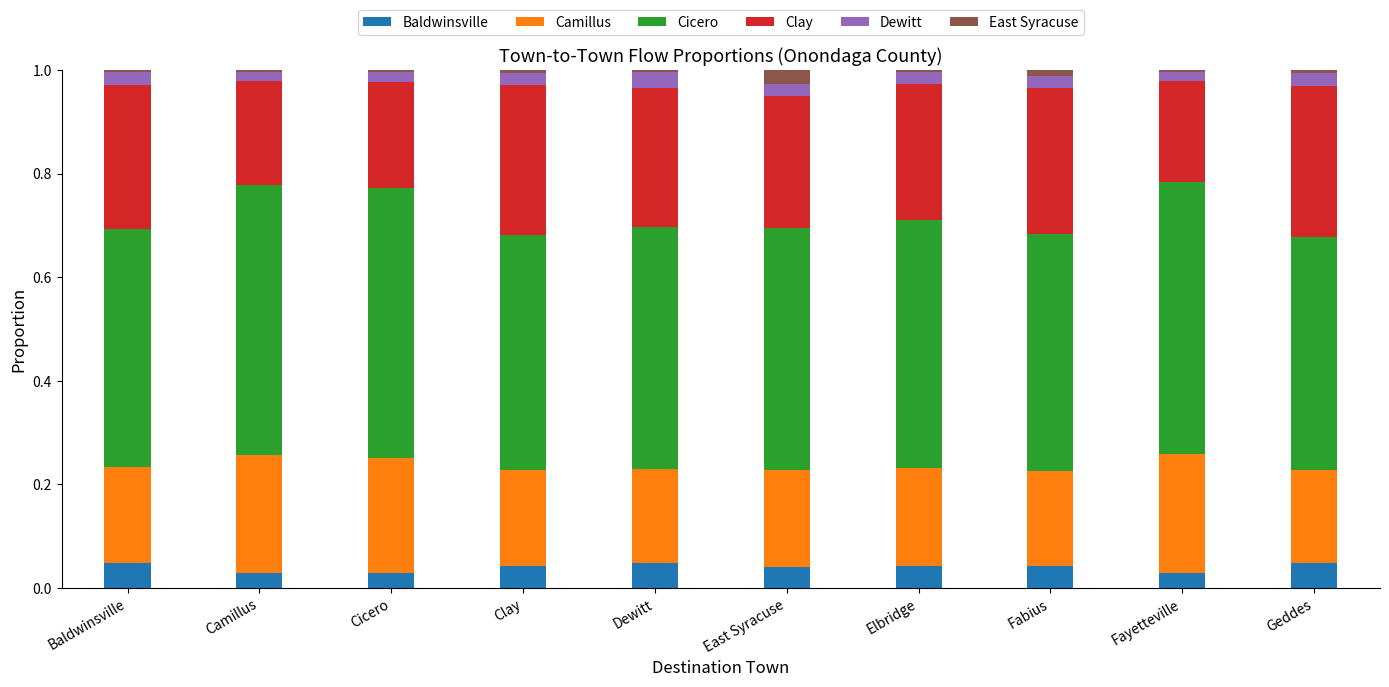

Rank the series at Dewitt from lowest to highest value.

East Syracuse, Dewitt, Baldwinsville, Camillus, Clay, Cicero